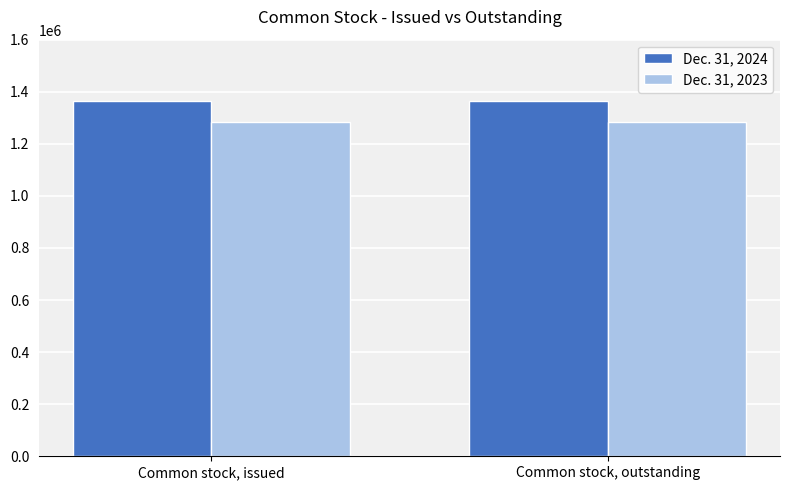

What is the label of the 2nd bar from the left?

Common stock, outstanding